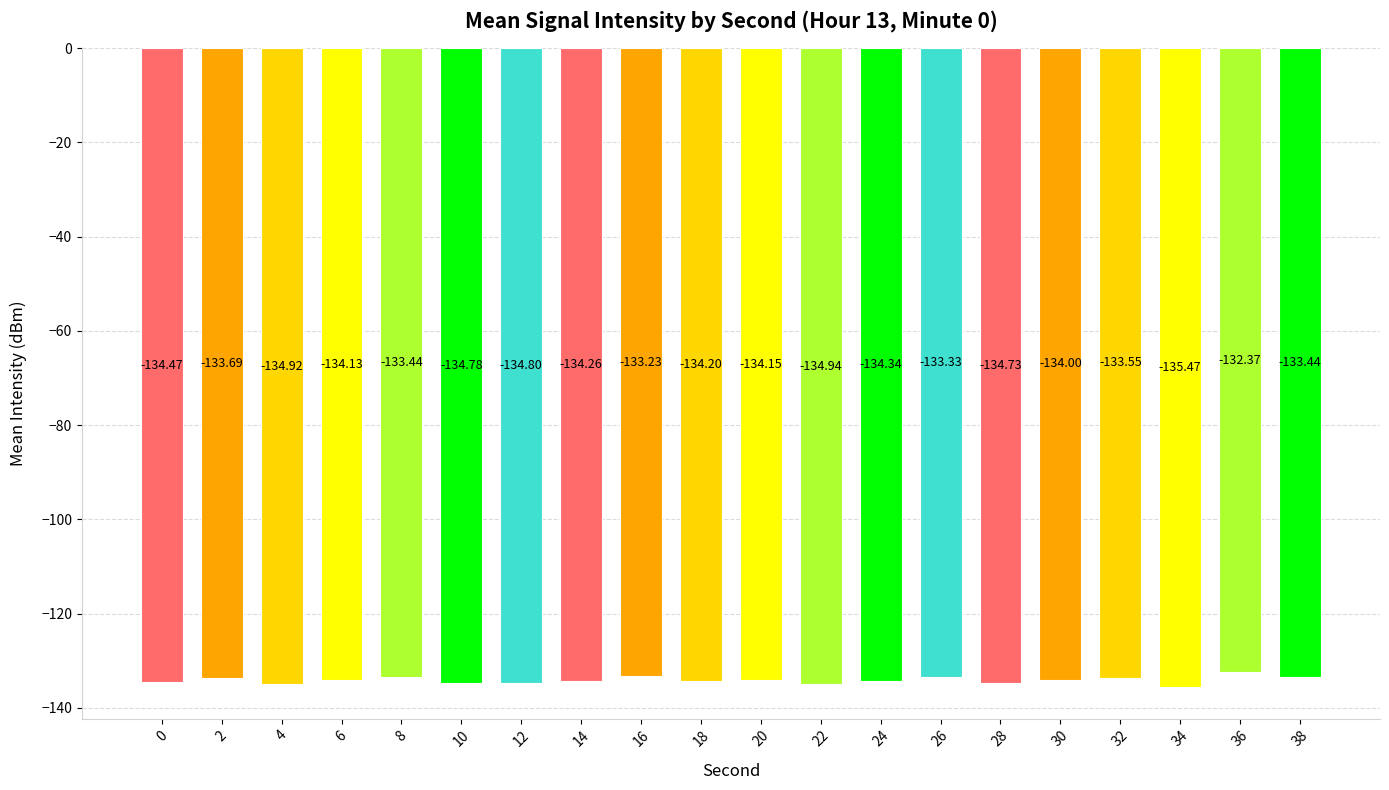

The chart shows a value of -187.9 at 22. True or false?

False